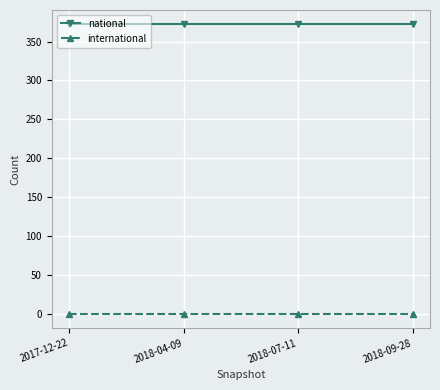

What is the label of the 2nd point from the right?

2018-07-11